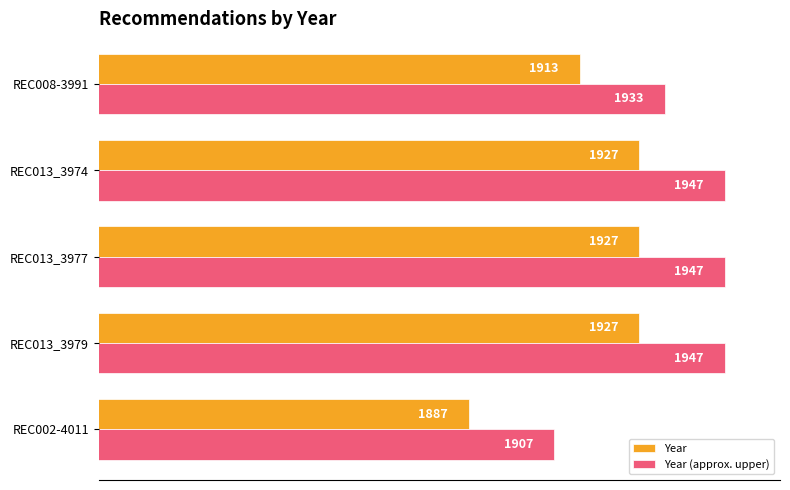

What is the difference between the second highest and second lowest values in the Year (approx. upper) series?

14